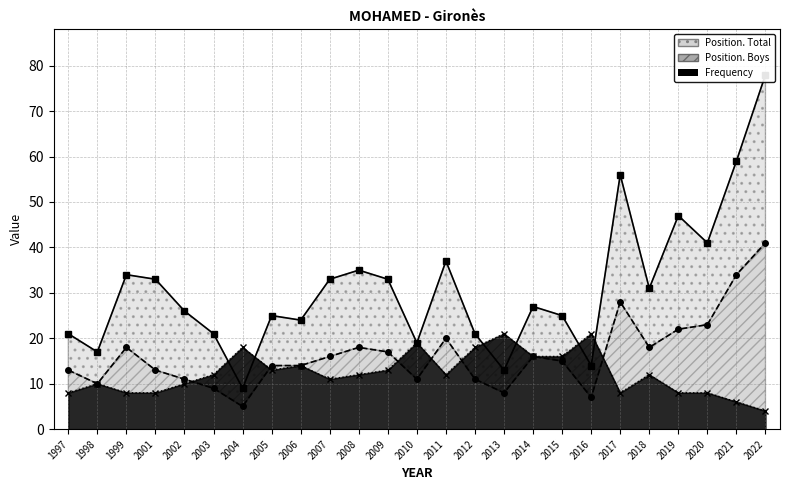

How many data points in Position. Boys are less than 15?

12